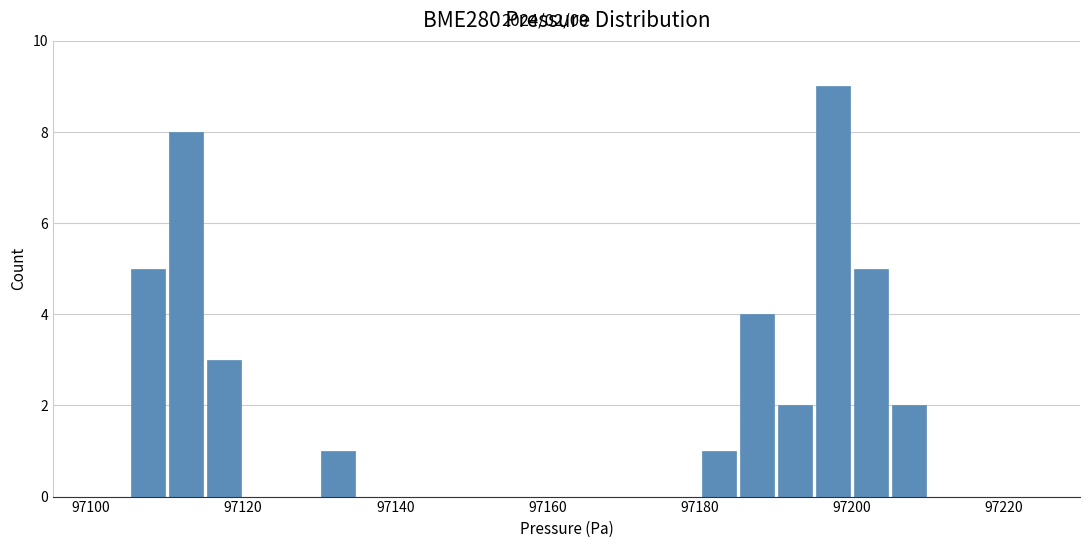

Around what value on the x-axis is the tallest bar? Give the approximate position of its centre, as read against the axis.

97198